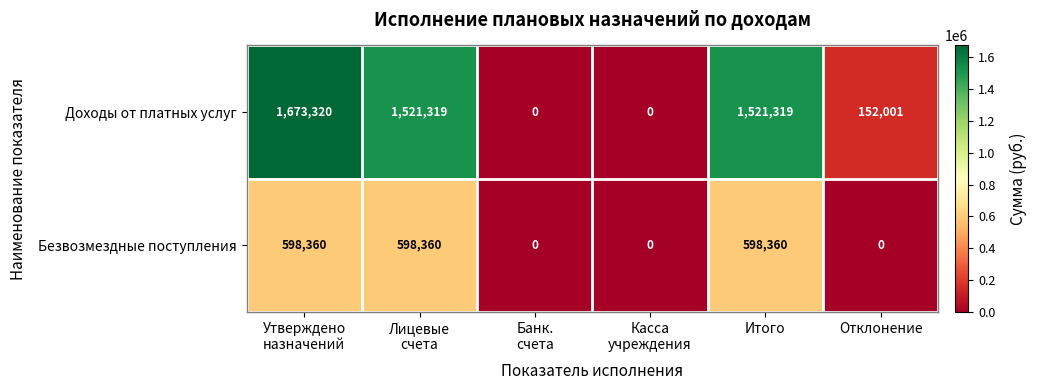

Between Лицевые
счета and Отклонение, which series saw the biggest shift?

Доходы от платных услуг